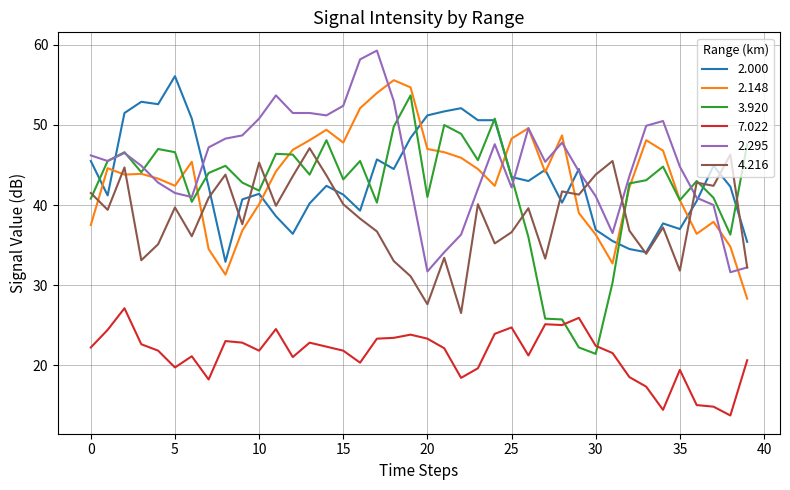

What is the sum of all 4.216 values?

1538.7